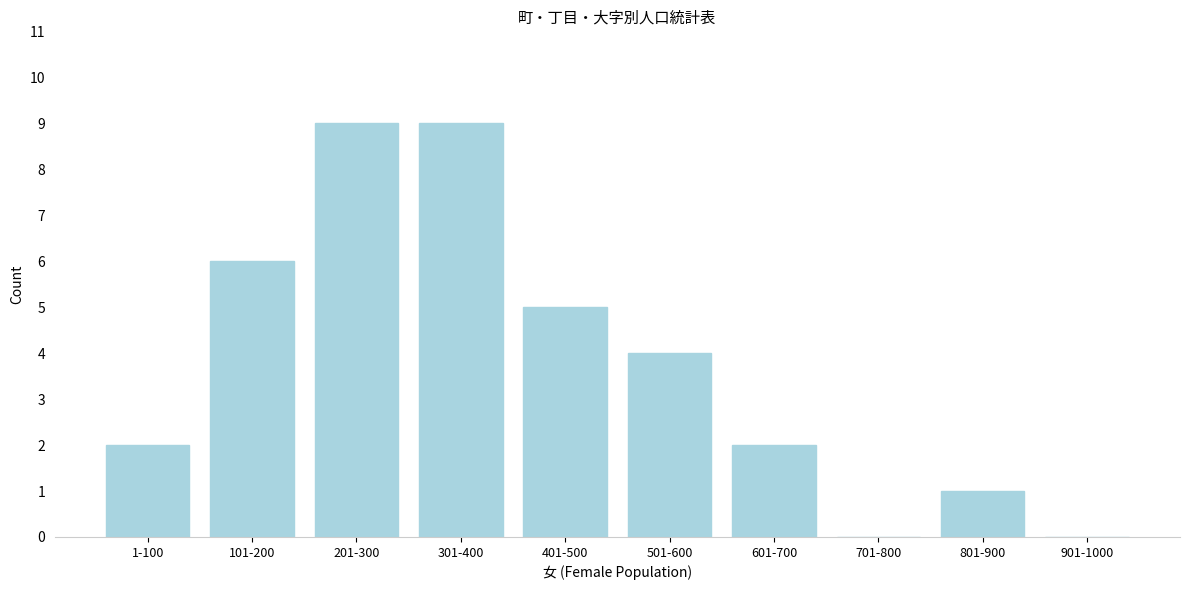

Reading left to right, transcribe all the data shown in this chart.

1-100=2	101-200=6	201-300=9	301-400=9	401-500=5	501-600=4	601-700=2	701-800=0	801-900=1	901-1000=0